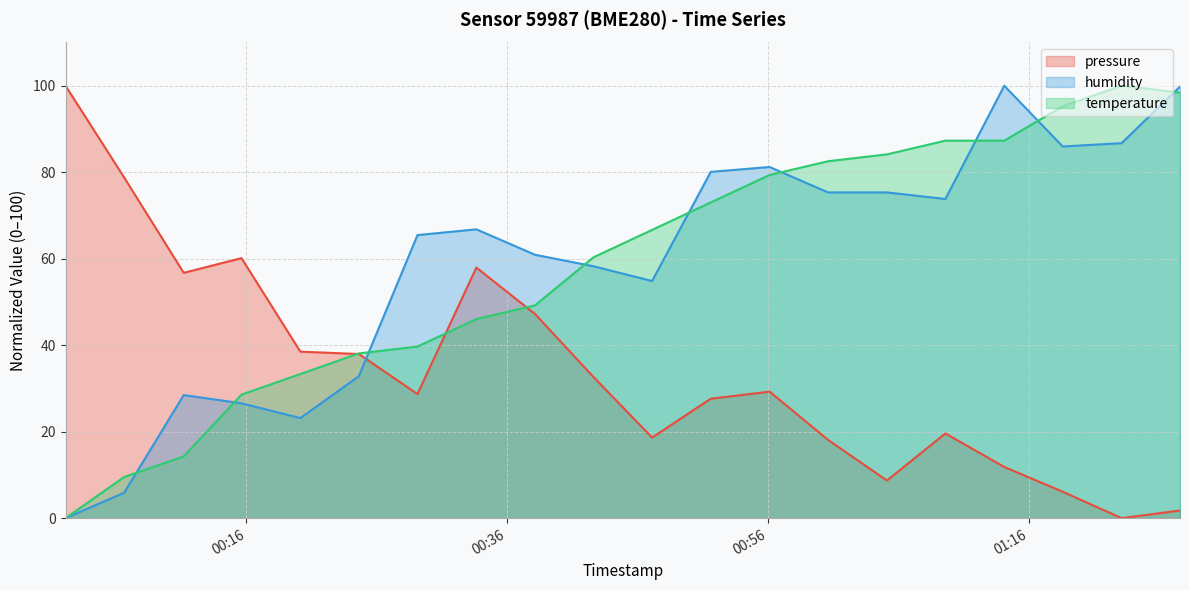

True or false: humidity has more than 2 interior local peaks.

True